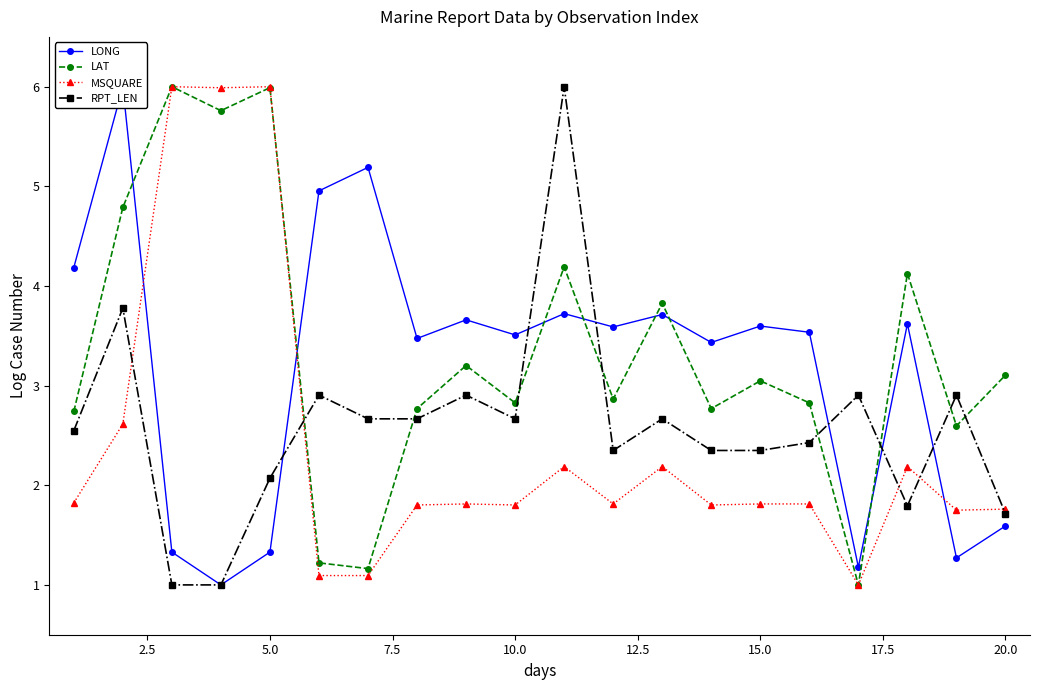

Is it true that LAT equals 2.8 at 10.0?

True